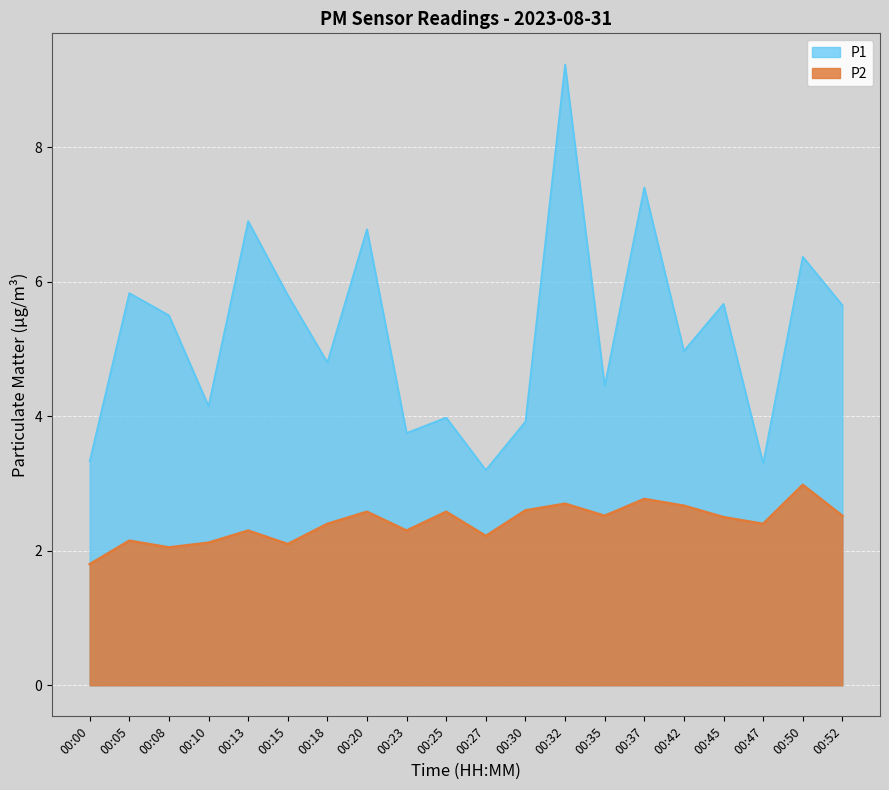

Reading left to right, list all the values displayed in this chart.

P1: 00:00=3.3	00:05=5.8	00:08=5.5	00:10=4.2	00:13=6.9	00:15=5.8	00:18=4.8	00:20=6.8	00:23=3.8	00:25=4.0	00:27=3.2	00:30=3.9	00:32=9.2	00:35=4.5	00:37=7.4	00:42=5.0	00:45=5.7	00:47=3.3	00:50=6.4	00:52=5.7
P2: 00:00=1.8	00:05=2.1	00:08=2.0	00:10=2.1	00:13=2.3	00:15=2.1	00:18=2.4	00:20=2.6	00:23=2.3	00:25=2.6	00:27=2.2	00:30=2.6	00:32=2.7	00:35=2.5	00:37=2.8	00:42=2.7	00:45=2.5	00:47=2.4	00:50=3.0	00:52=2.5